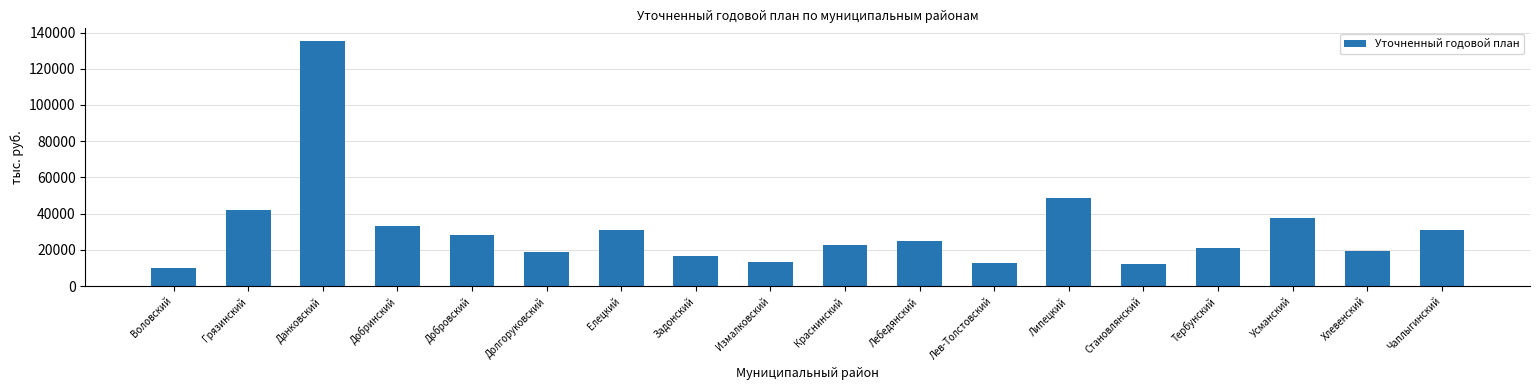

Is it true that the value at Добринский is 33057.0?

True